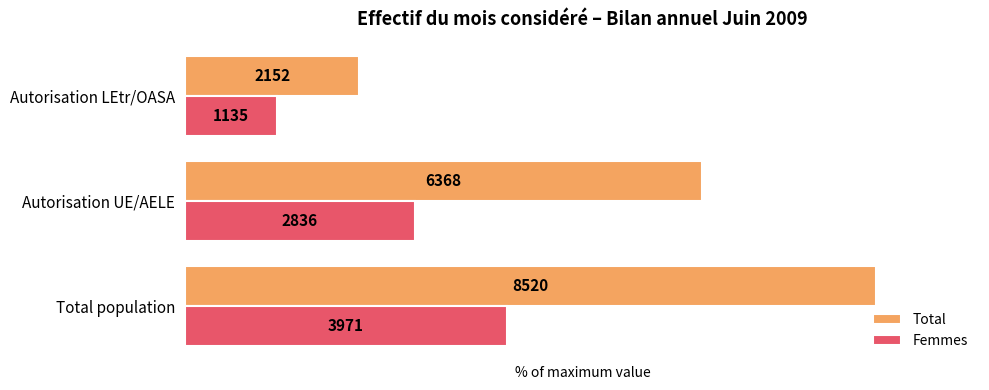

What are all the series names shown in the legend?

Total, Femmes